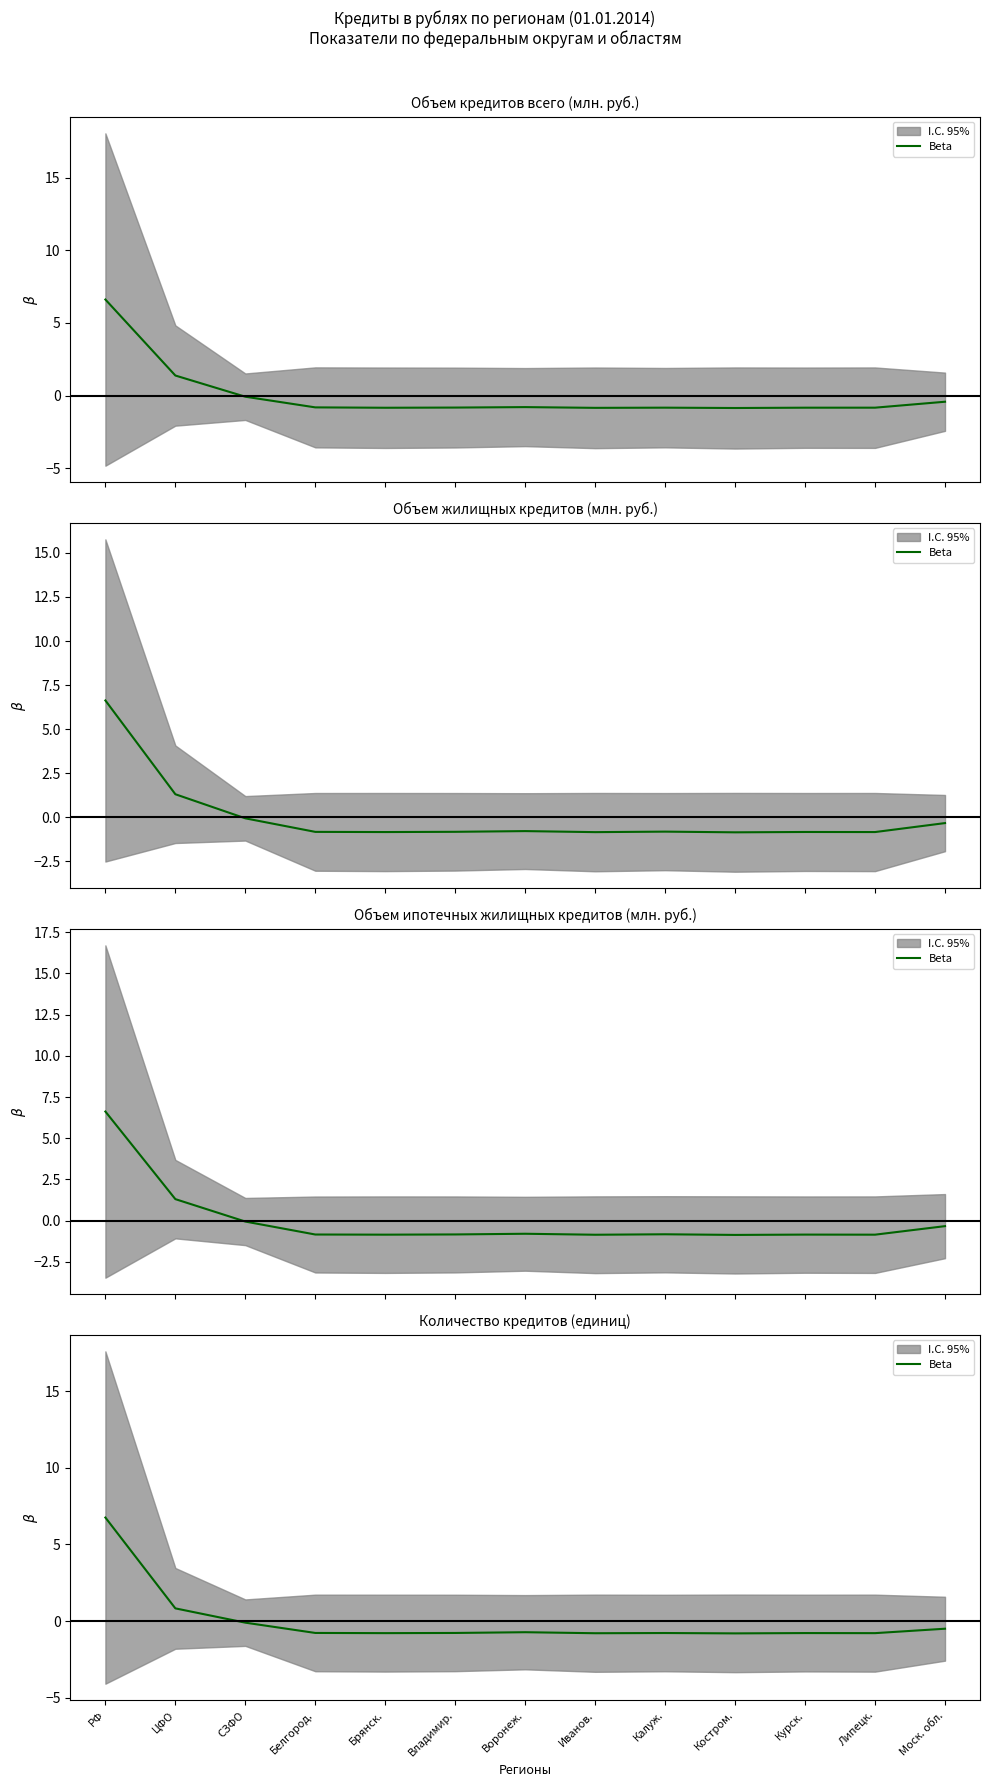

Reading right to left, extract all data points from this chart.

Моск. обл.=-0.5	Липецк.=-0.8	Курск.=-0.8	Костром.=-0.8	Калуж.=-0.8	Иванов.=-0.8	Воронеж.=-0.7	Владимир.=-0.8	Брянск.=-0.8	Белгород.=-0.8	СЗФО=-0.1	ЦФО=0.8	РФ=6.8